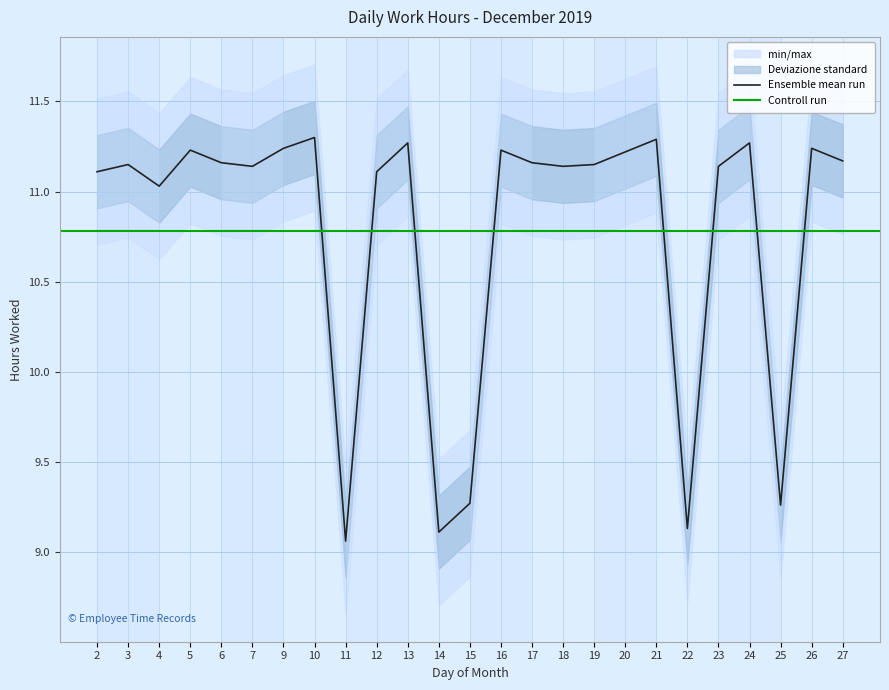

Reading right to left, extract all data points from this chart.

27=11.2	26=11.2	25=9.3	24=11.3	23=11.1	22=9.1	21=11.3	20=11.2	19=11.2	18=11.1	17=11.2	16=11.2	15=9.3	14=9.1	13=11.3	12=11.1	11=9.1	10=11.3	9=11.2	7=11.1	6=11.2	5=11.2	4=11.0	3=11.2	2=11.1